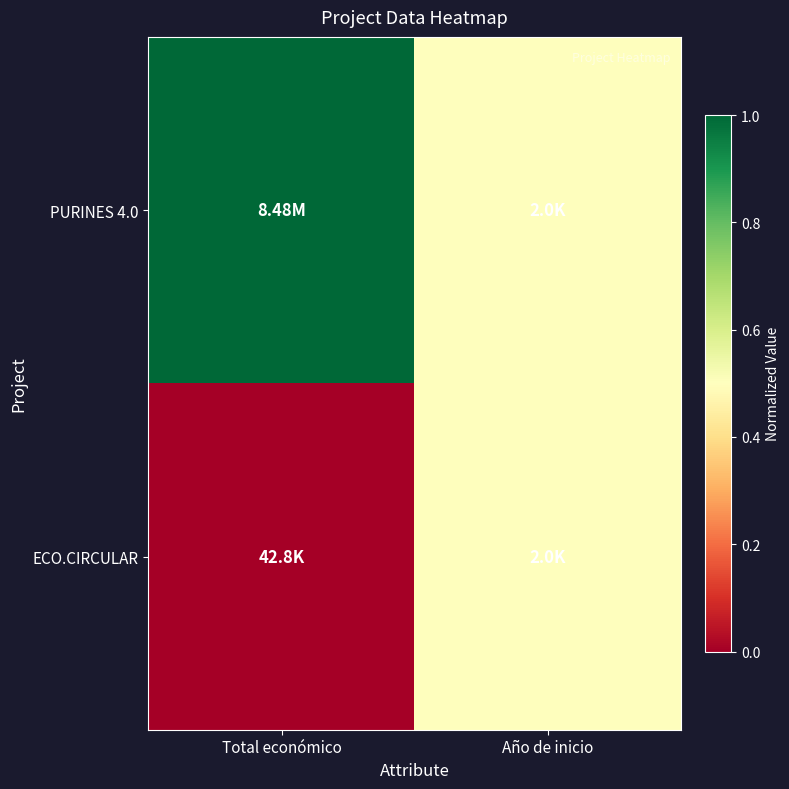

Reading left to right, extract all data points from this chart.

PURINES 4.0: Total económico=1.0	Año de inicio=0.5
ECO.CIRCULAR: Total económico=0.0	Año de inicio=0.5